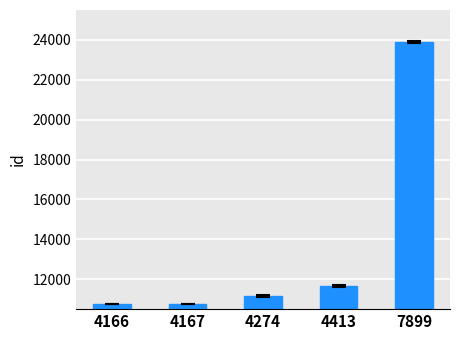

What is the difference between the maximum and second lowest values?

13116.3